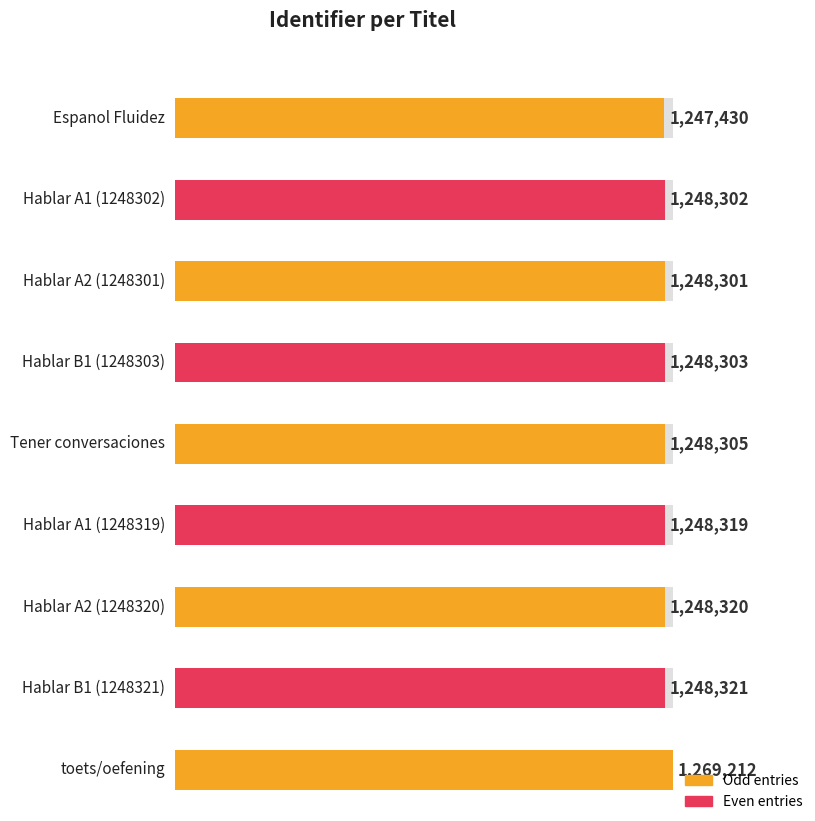

What is the sum of all values?

11254813